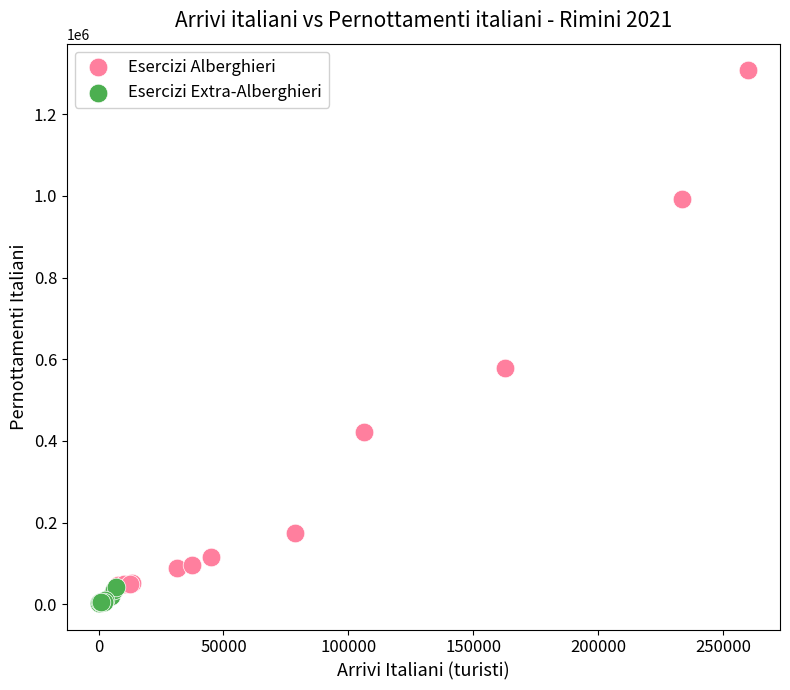

Which series has the widest spread of Y values?

Esercizi Alberghieri